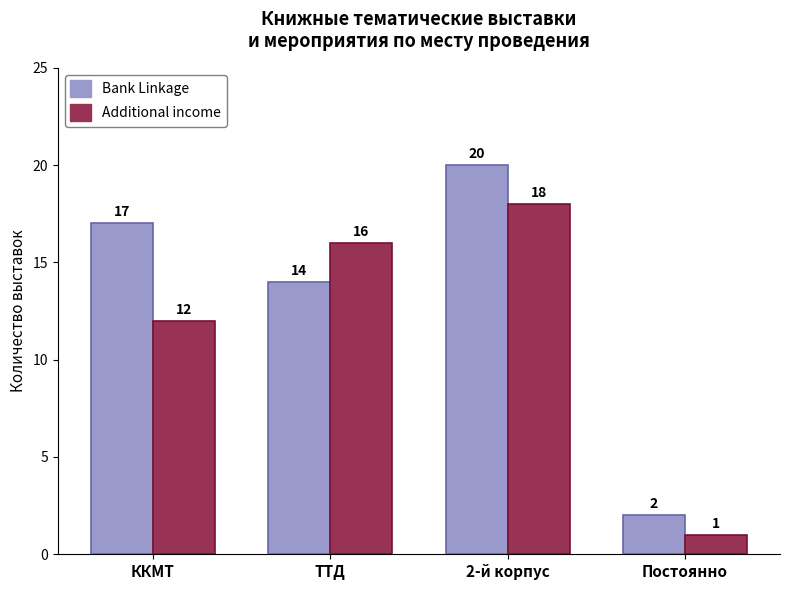

What are all the series names shown in the legend?

Bank Linkage, Additional income